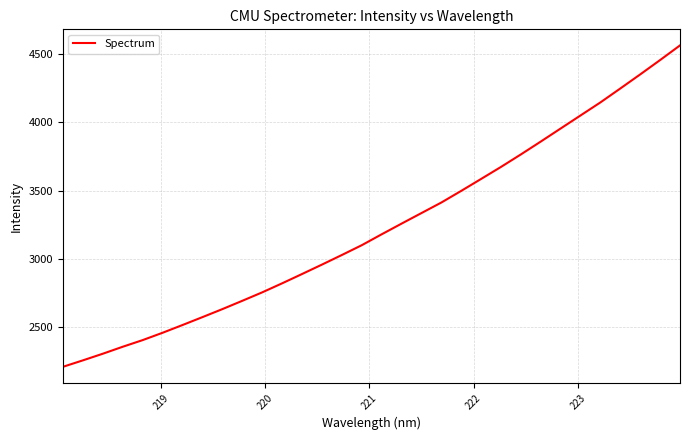

What is the sum of all values?

103296.0